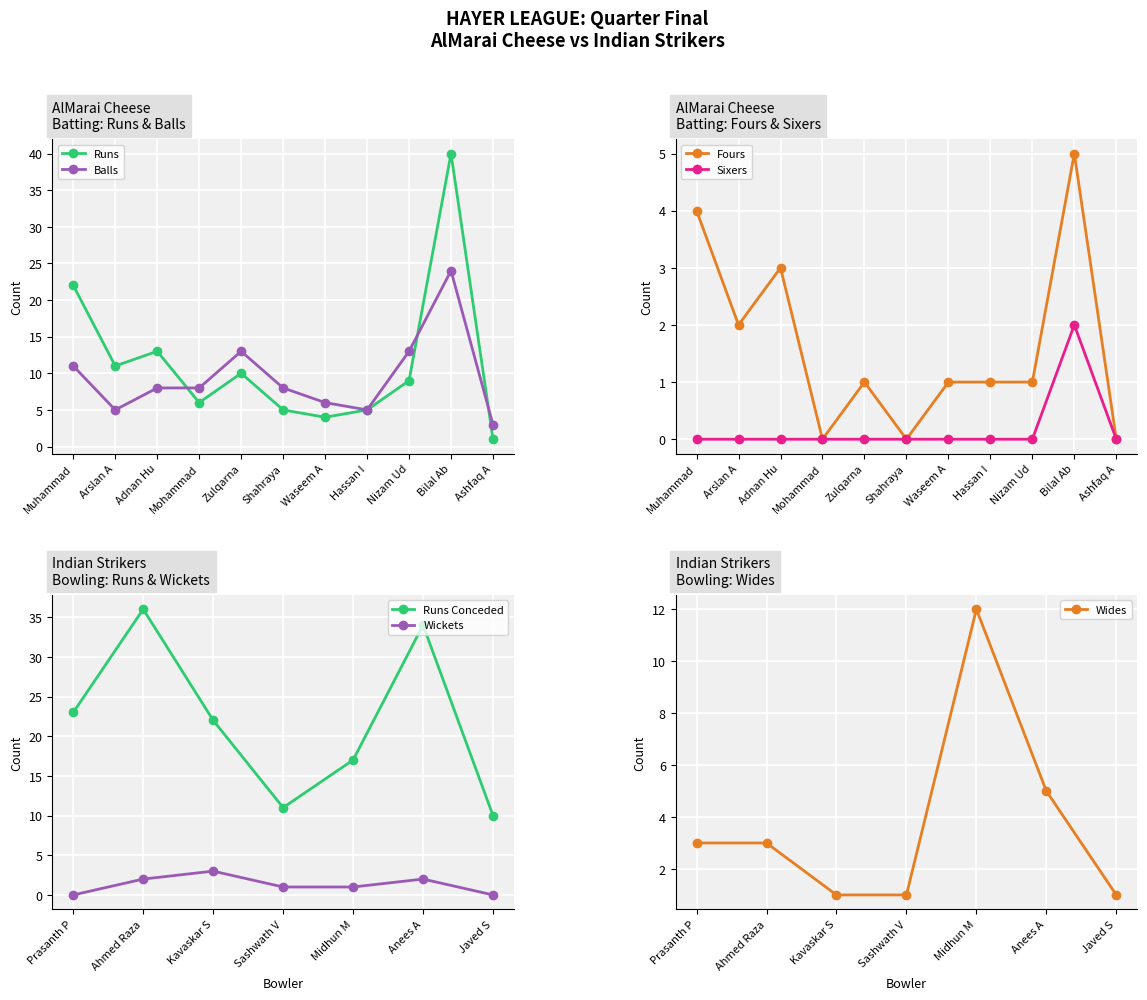

What is the difference between the Fours values at Bilal Ab and Arslan A?

3